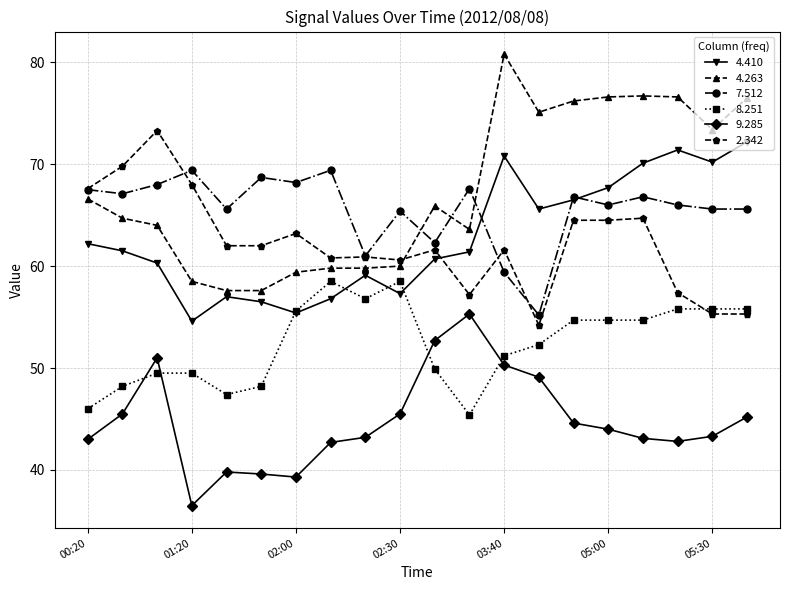

What is the value of the 2.342 point at the 13th from the left?

61.6